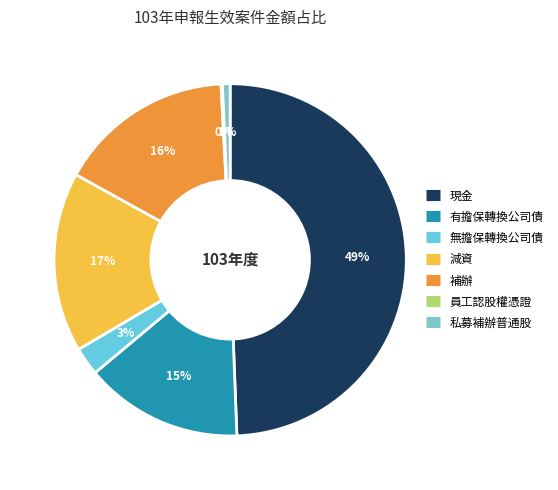

Count the number of slices in the pie.

7